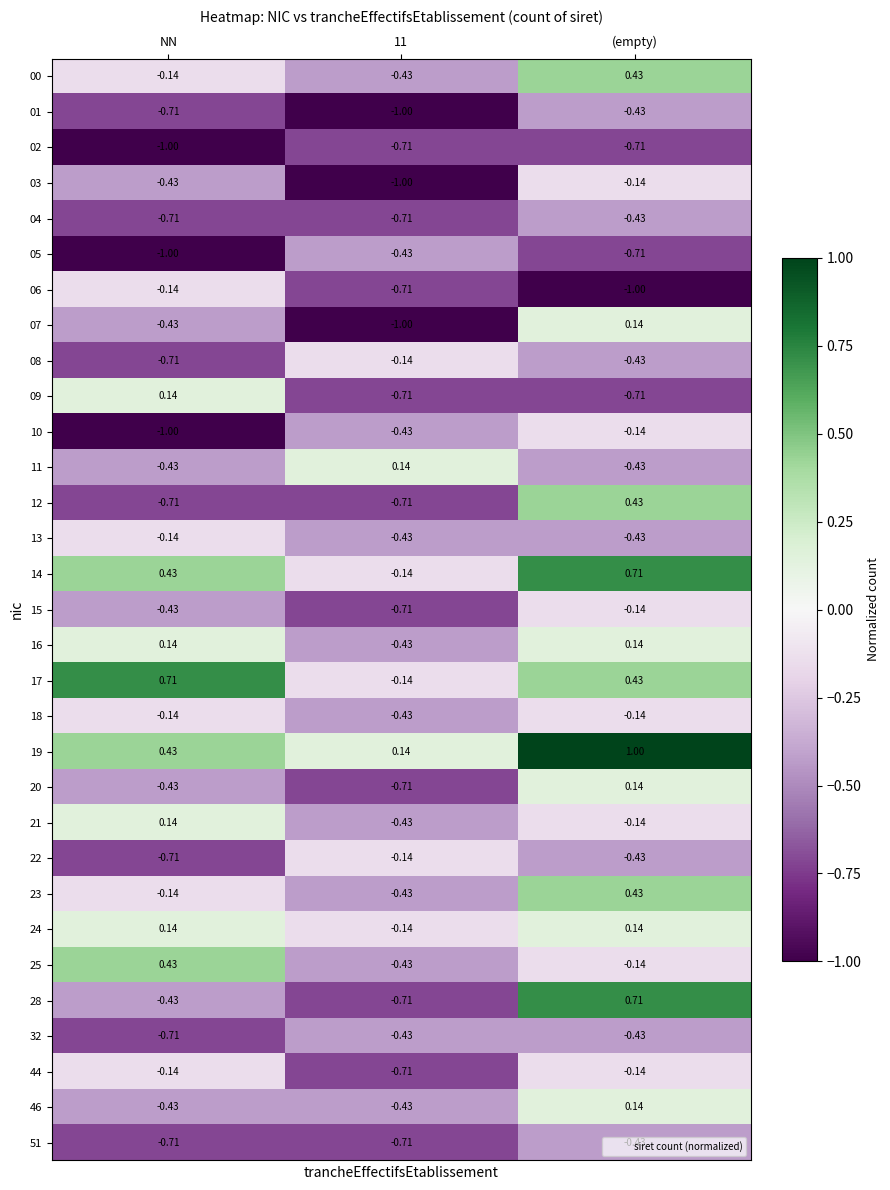

Which label corresponds to the largest value in the chart?

(empty)